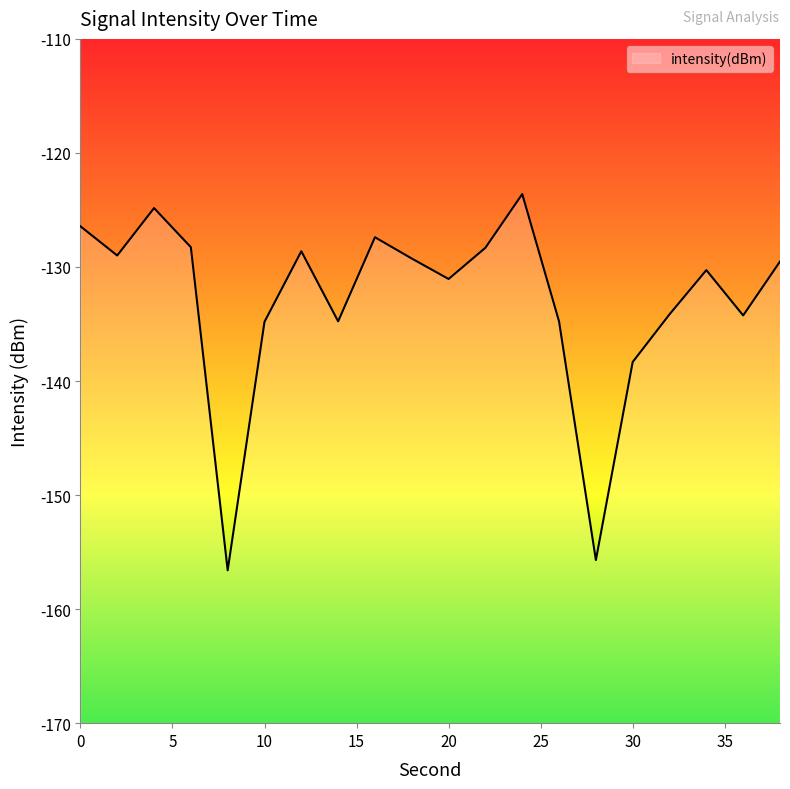

Is it true that the value at 0 is -126.4?

True